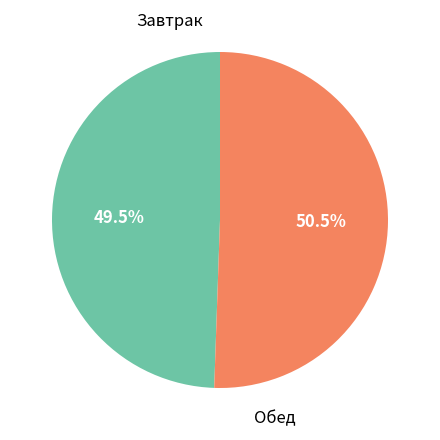

What is the smallest slice in the pie chart?

Завтрак